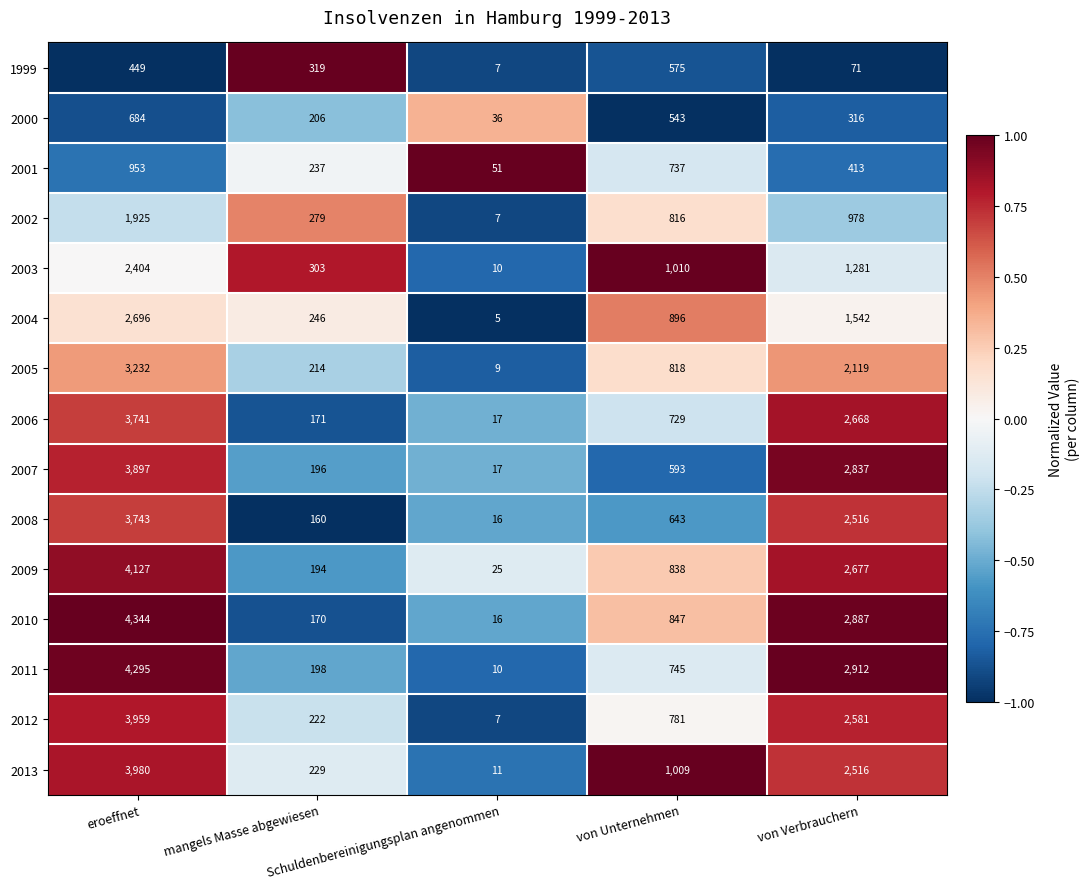

At which category does the chart reach its minimum across all series?

Schuldenbereinigungsplan angenommen